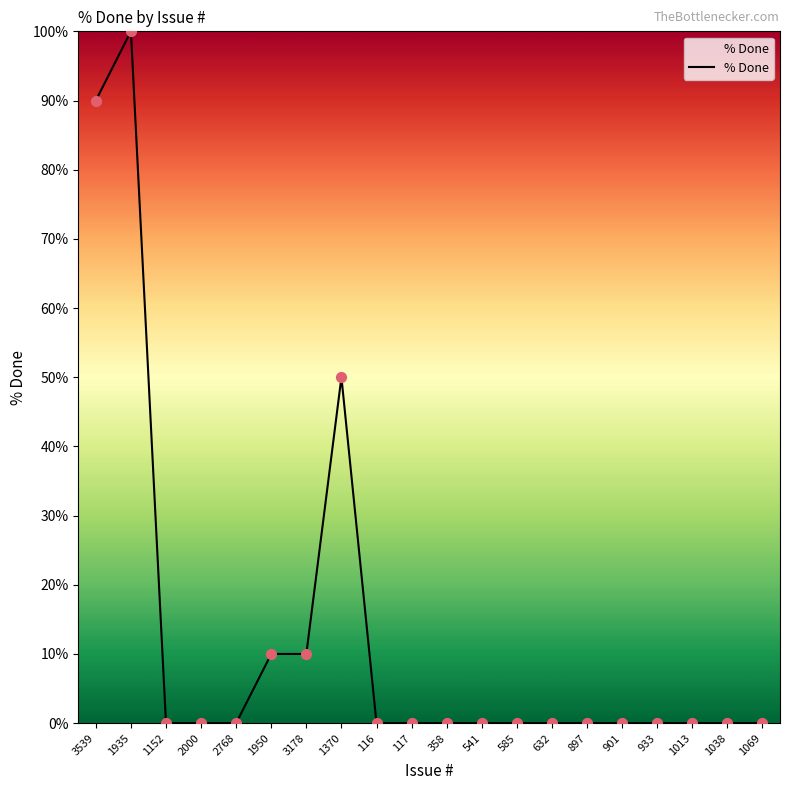

Which has a higher value, 933 or 3178?

3178